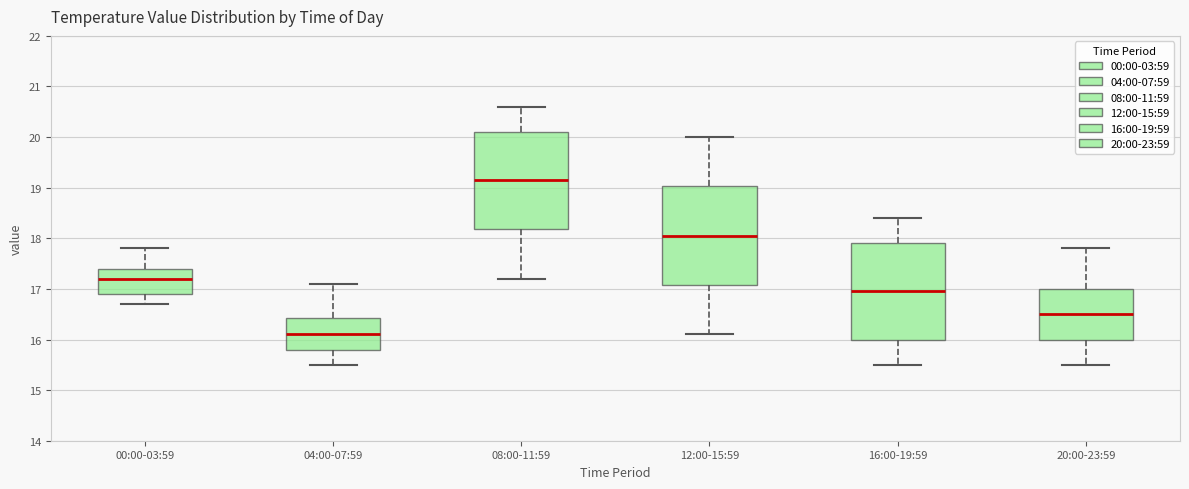

Reading left to right, read every box against the y-axis: the position of its median line, the range the box covers, and the ends of its whiskers. The values are not printed on the chart, so give them approximately, as read against the axis.

00:00-03:59: median 17.2, box 16.9 to 17.4, whiskers 16.7 to 17.8
04:00-07:59: median 16.1, box 15.8 to 16.4, whiskers 15.5 to 17.1
08:00-11:59: median 19.2, box 18.2 to 20.1, whiskers 17.2 to 20.6
12:00-15:59: median 18.1, box 17.1 to 19.0, whiskers 16.1 to 20.0
16:00-19:59: median 17.0, box 16.0 to 17.9, whiskers 15.5 to 18.4
20:00-23:59: median 16.5, box 16.0 to 17.0, whiskers 15.5 to 17.8